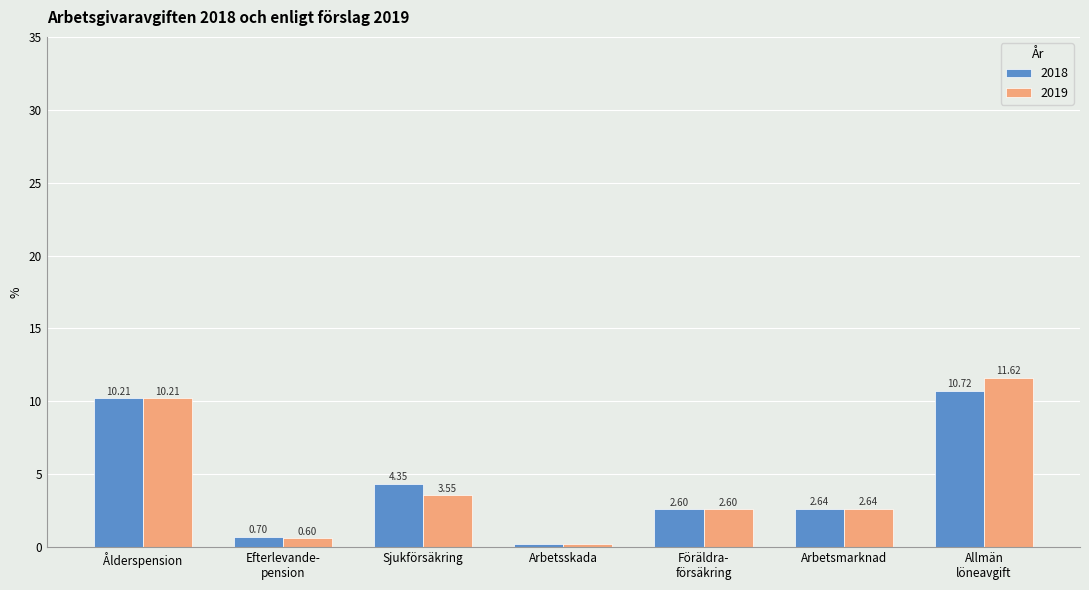

What is the label of the 1st bar from the left?

Ålderspension